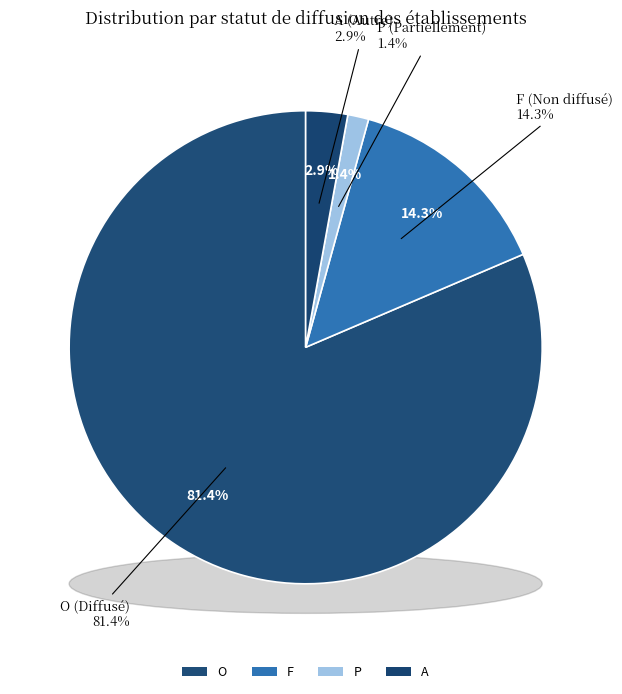

To the nearest percent, what is the difference between the largest and smallest slice percentages?

80%